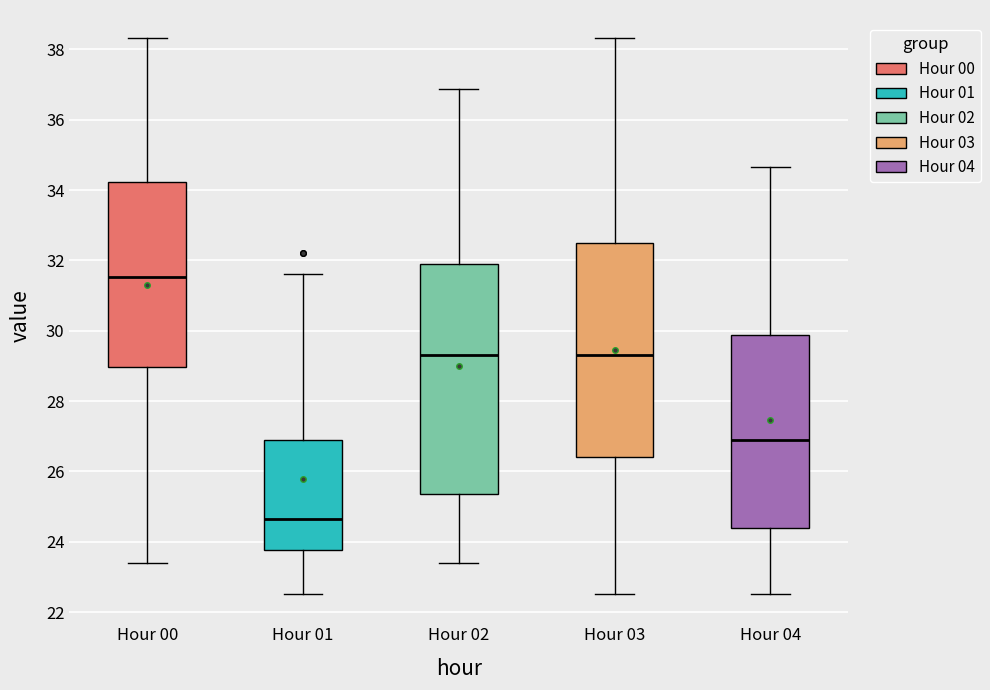

Where does the upper whisker of the box for Hour 01 end on the y-axis? The values are not printed on the chart, so give them approximately, as read against the axis.

31.6